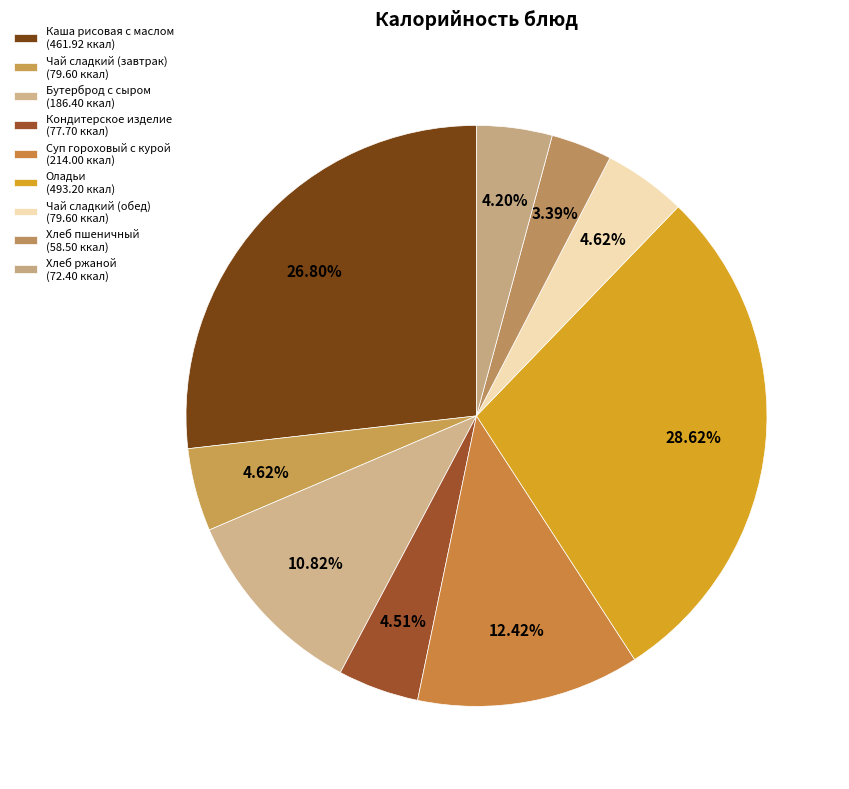

To the nearest percent, what is the difference between the largest and smallest slice percentages?

25%